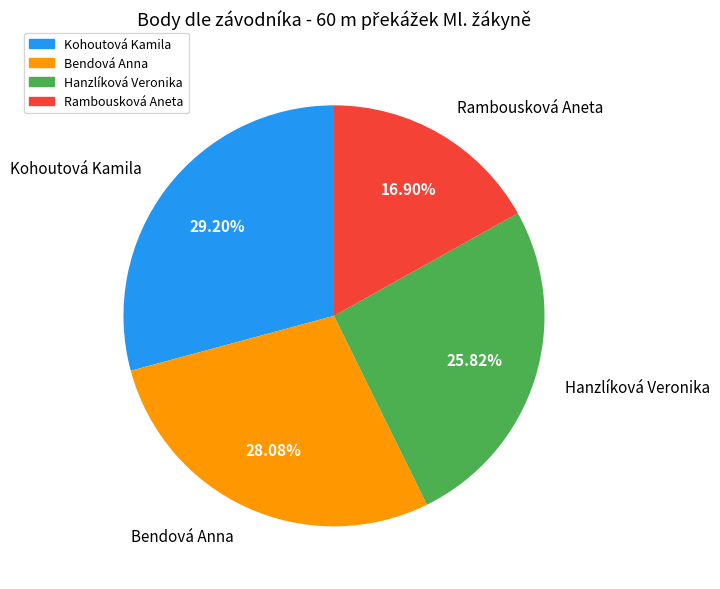

Which has a higher value, Rambousková Aneta or Hanzlíková Veronika?

Hanzlíková Veronika